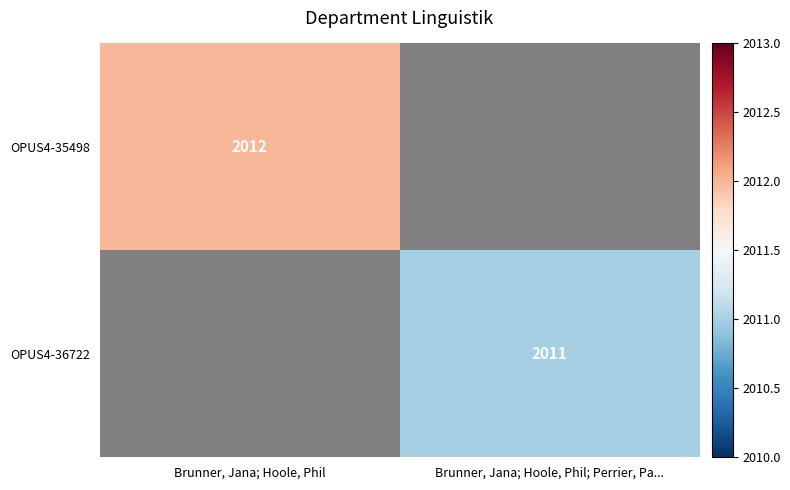

How many positive values does the OPUS4-36722 series have?

1